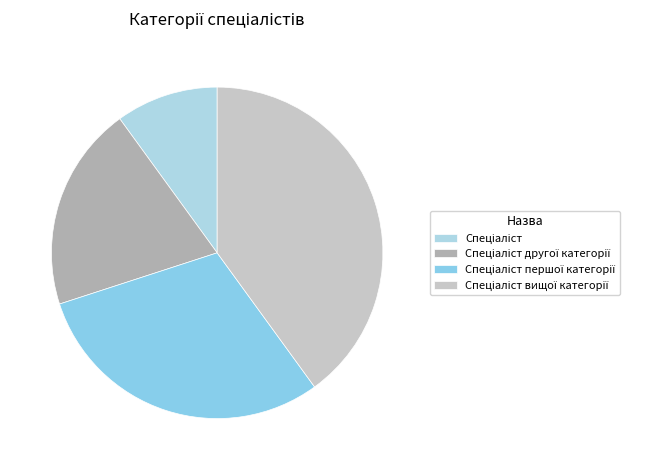

The Спеціаліст вищої категорії slice represents 54% of the pie. True or false?

False